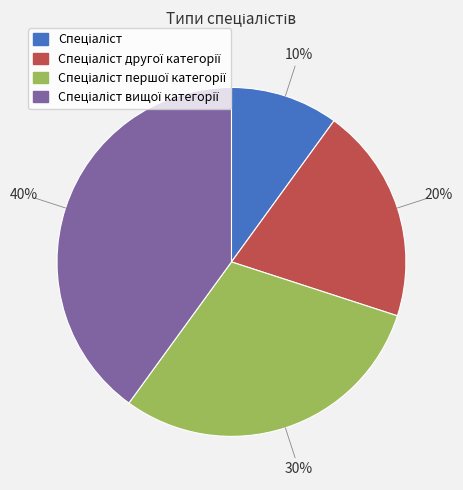

Does any single category account for the majority?

No